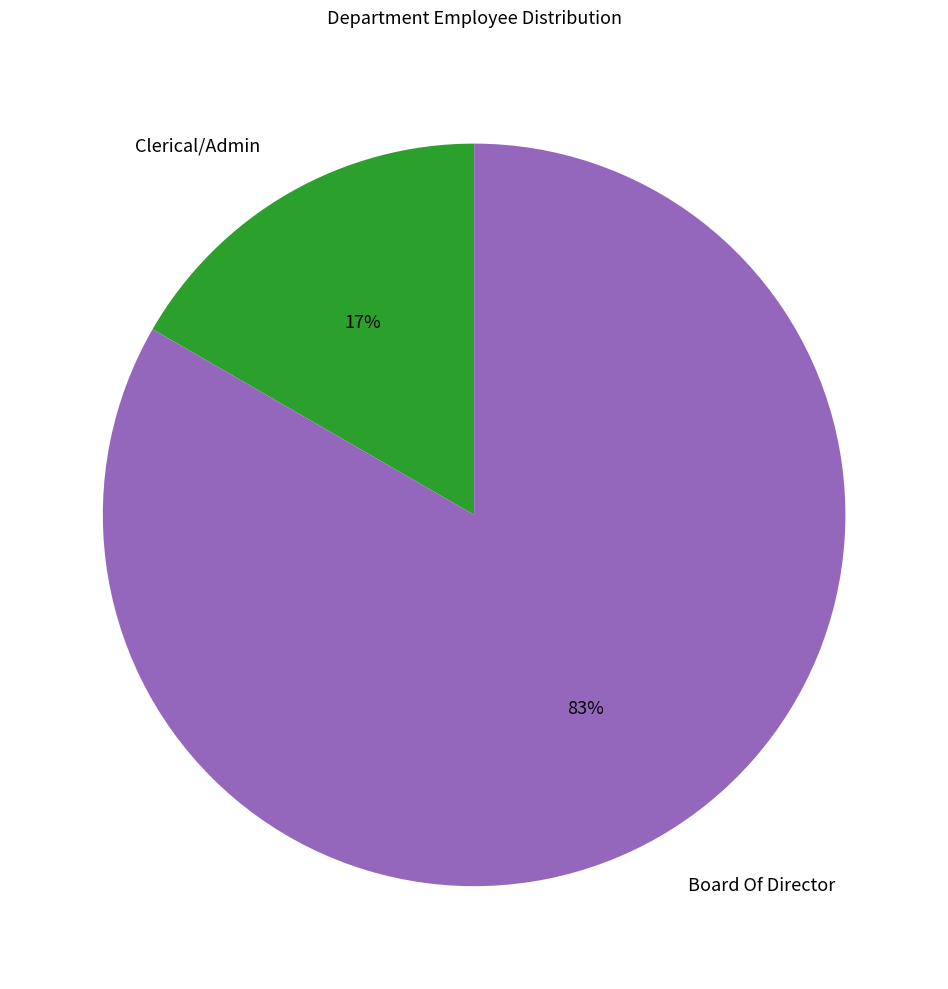

How many segments does this pie chart have?

2